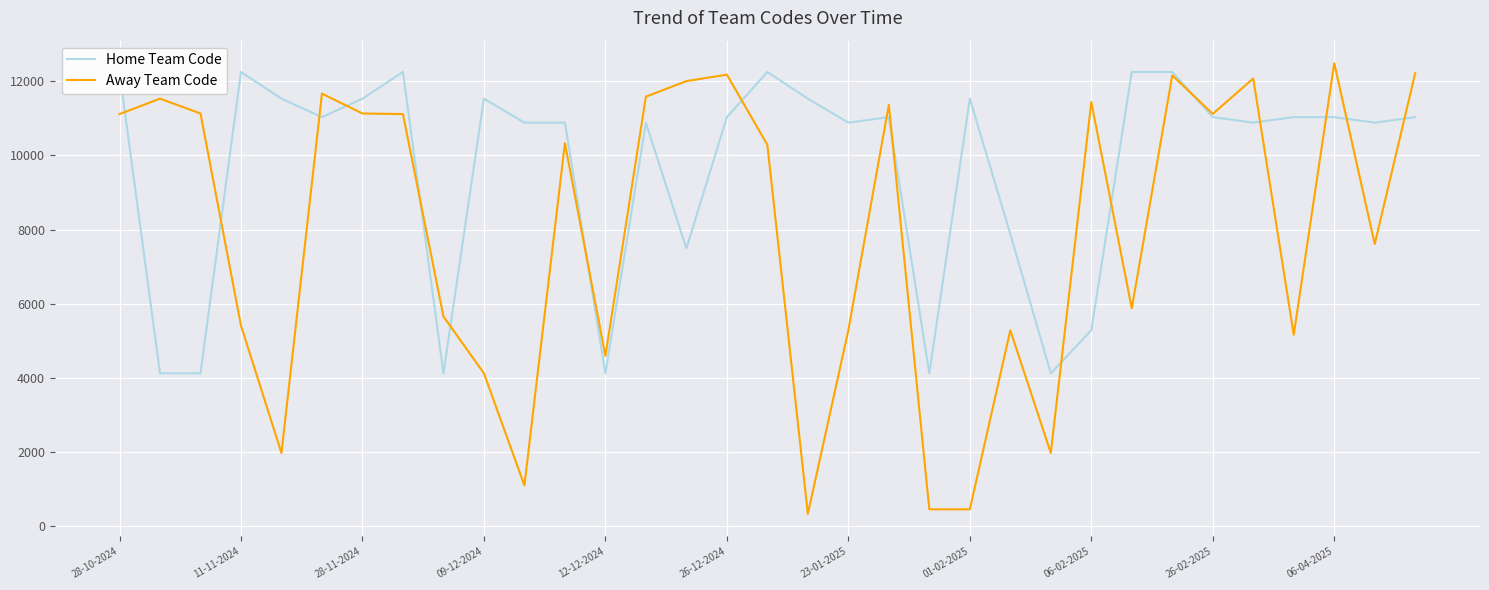

What is the sum of all Home Team Code values?

319101